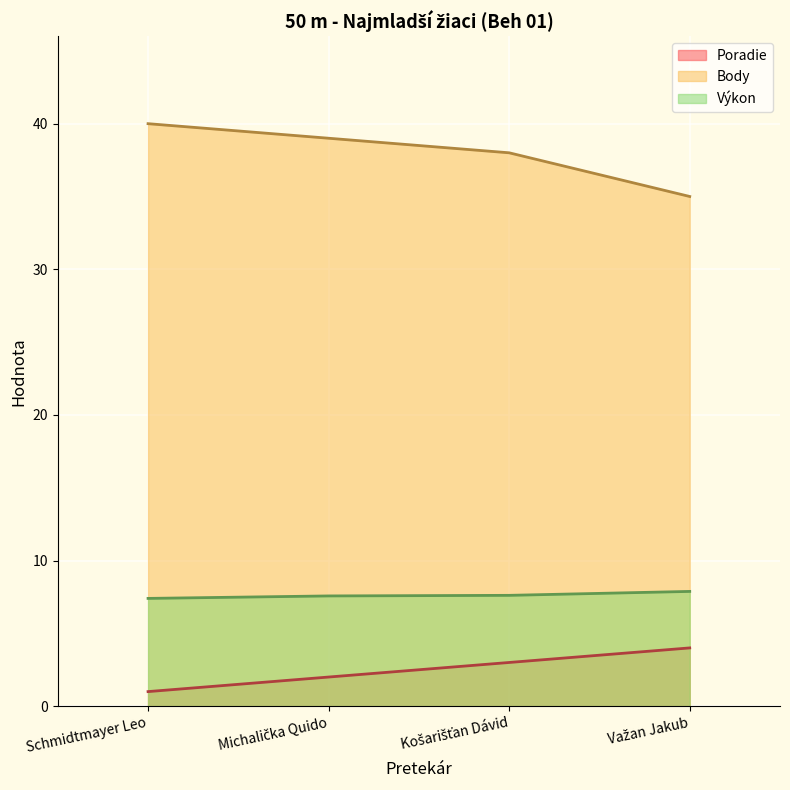

Is the value of Body at Košarišťan Dávid greater than the value of Poradie at Schmidtmayer Leo?

Yes